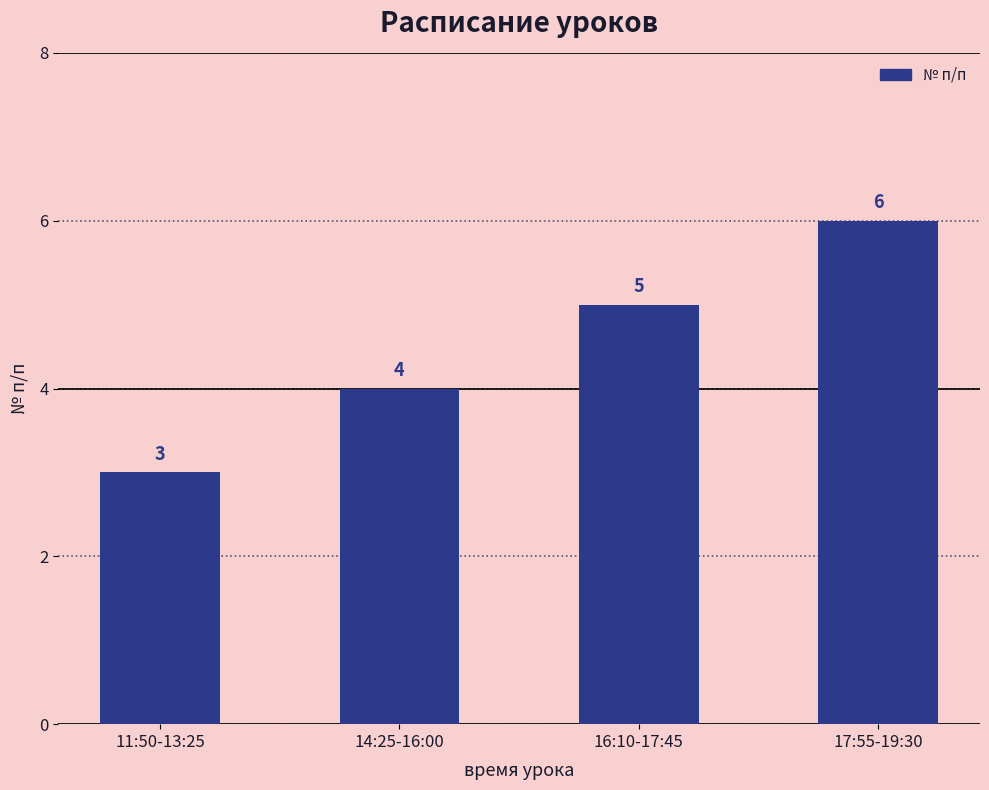

The value at 16:10-17:45 is 7. True or false?

False